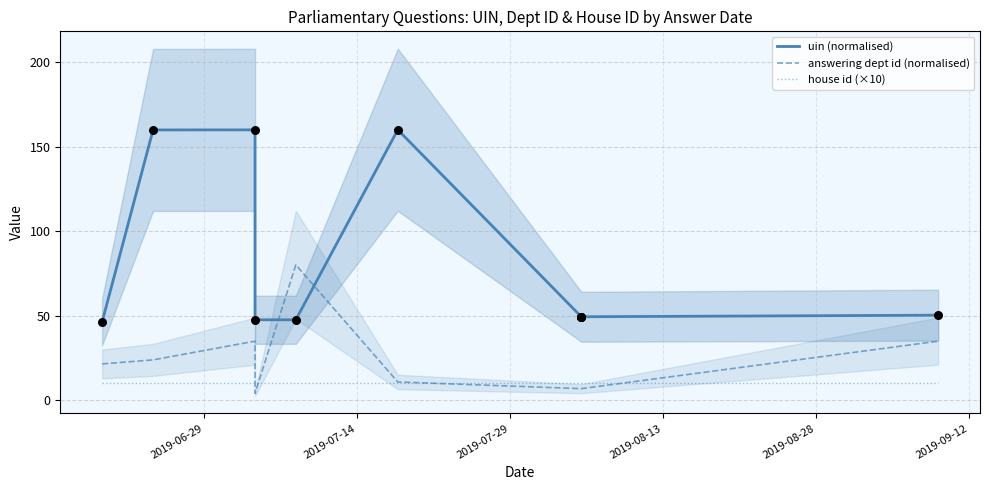

Is the value of answering dept id (normalised) at 2019-09-12 greater than the value of uin (normalised) at 7?

No